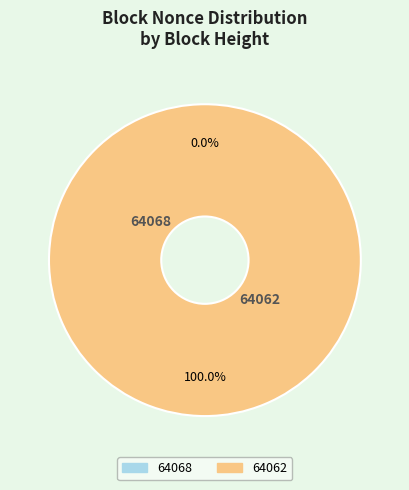

The 64062 slice represents 100% of the pie. True or false?

True